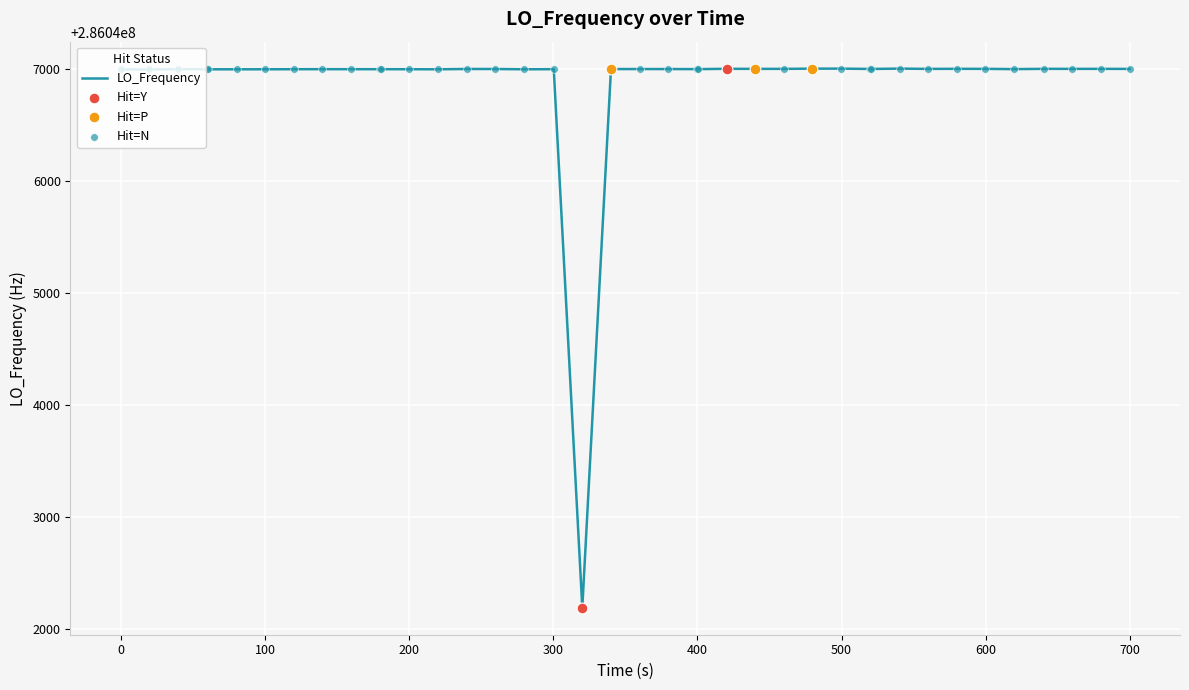

What is the smallest value displayed?

286042185.5